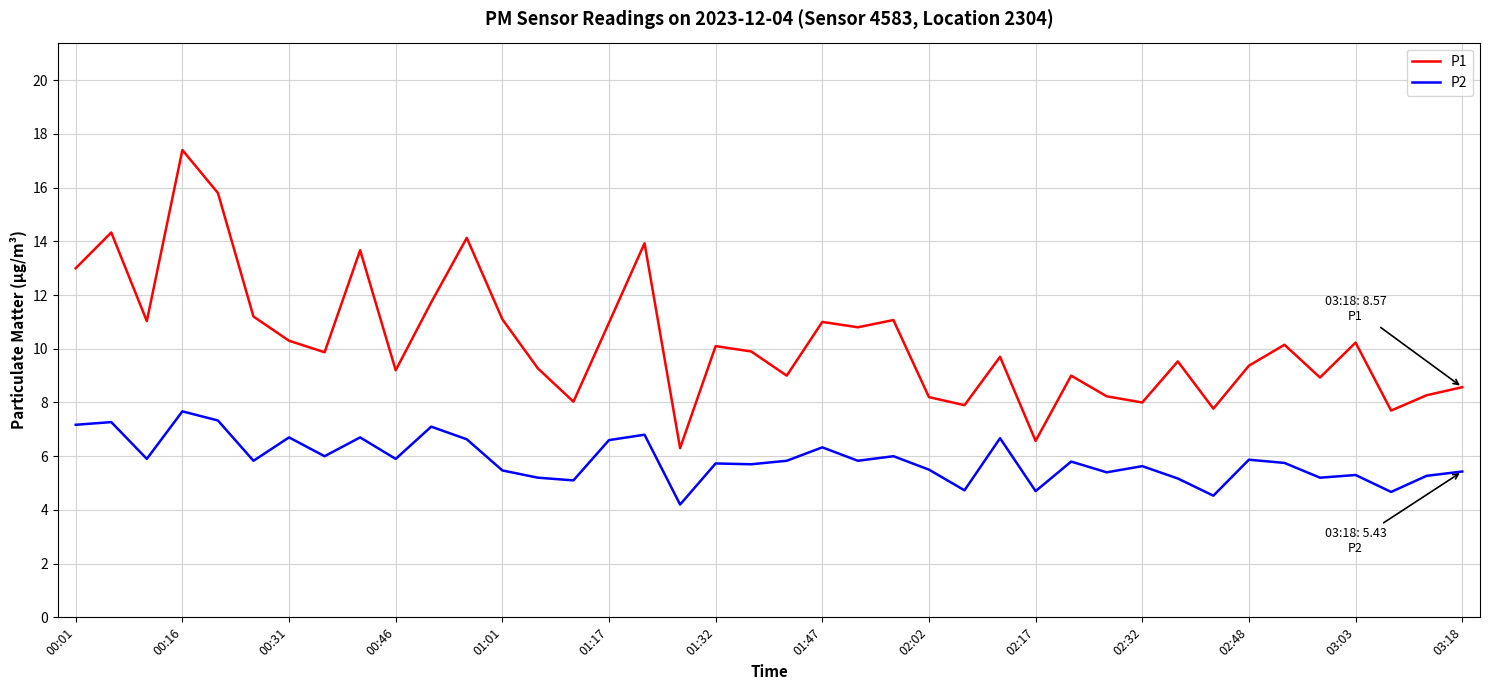

What is the difference between the maximum and minimum values in the P2 series?

3.5